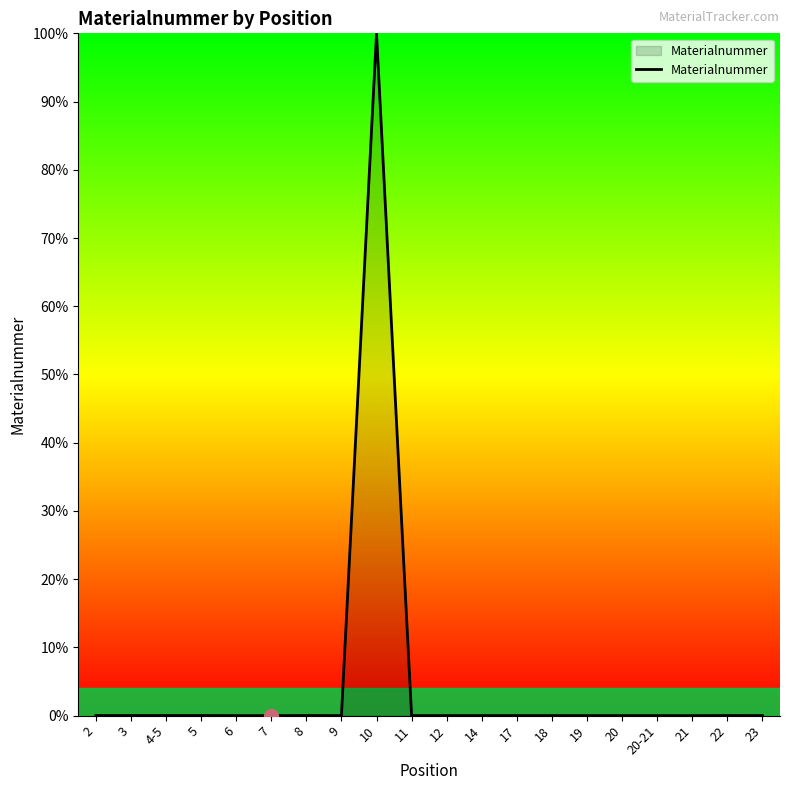

Is it true that the value at 18 is 0.0?

True